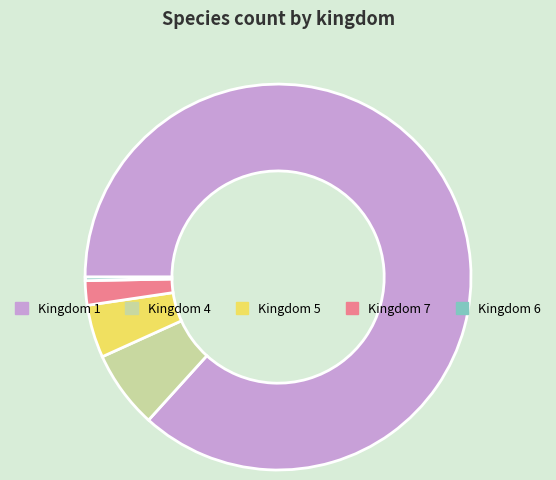

What is the ratio of the value at Kingdom 1 to the value at Kingdom 4?

13.3